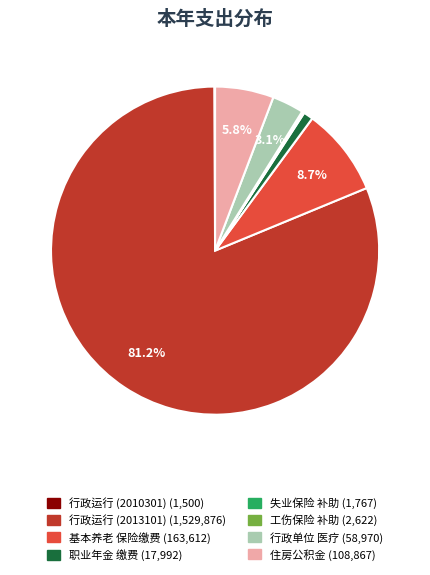

Is there any slice that represents more than half of the pie?

Yes